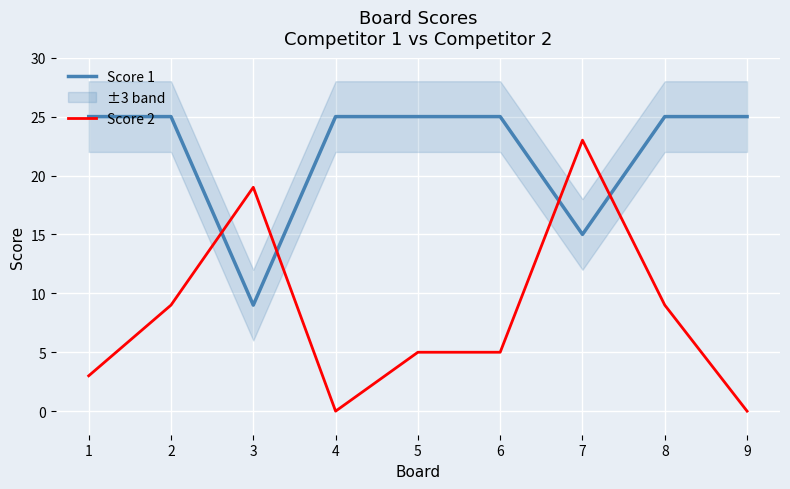

In Score 2, how many points are higher than both neighbors (excluding endpoints)?

2